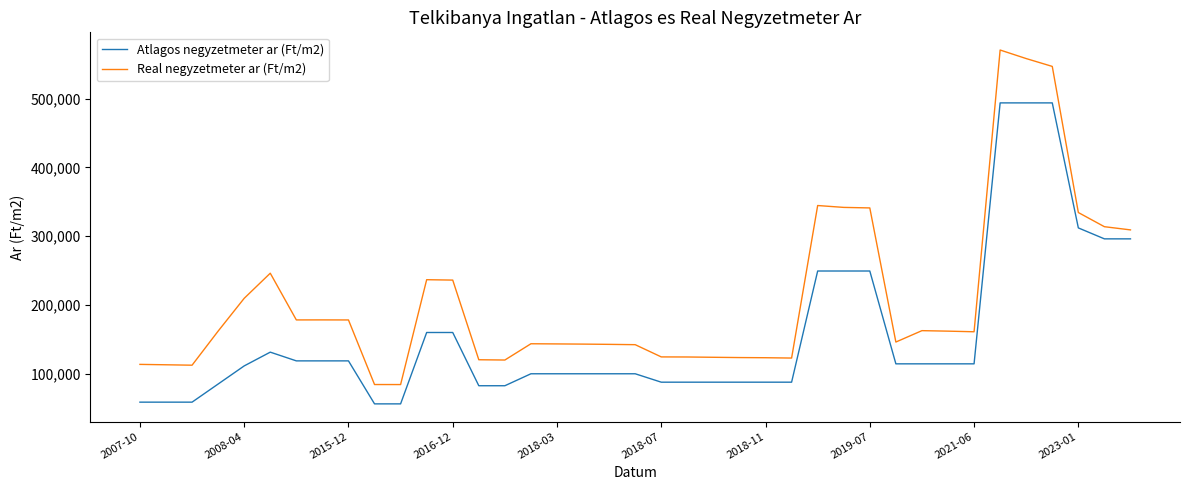

List the series in order of their peak value, lowest first.

Atlagos negyzetmeter ar (Ft/m2), Real negyzetmeter ar (Ft/m2)